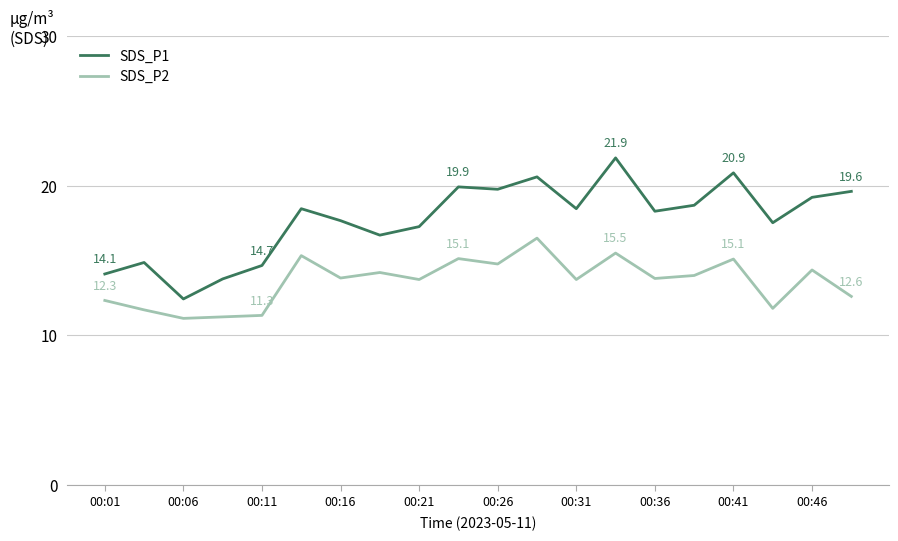

Which series has the largest total across all categories?

SDS_P1